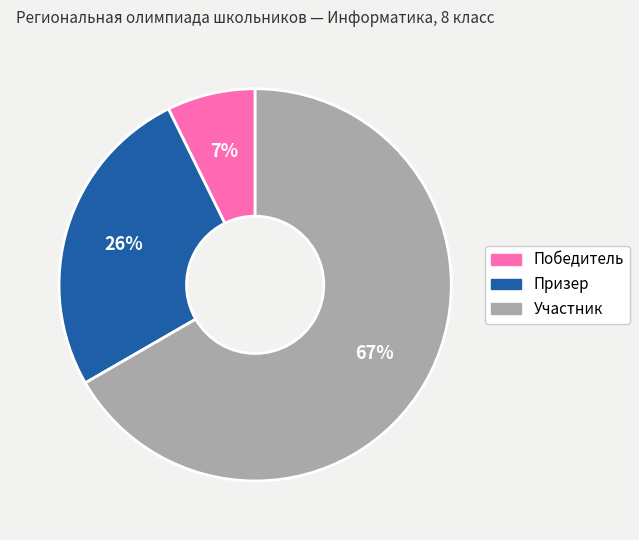

True or false: Участник accounts for 55% of the total.

False